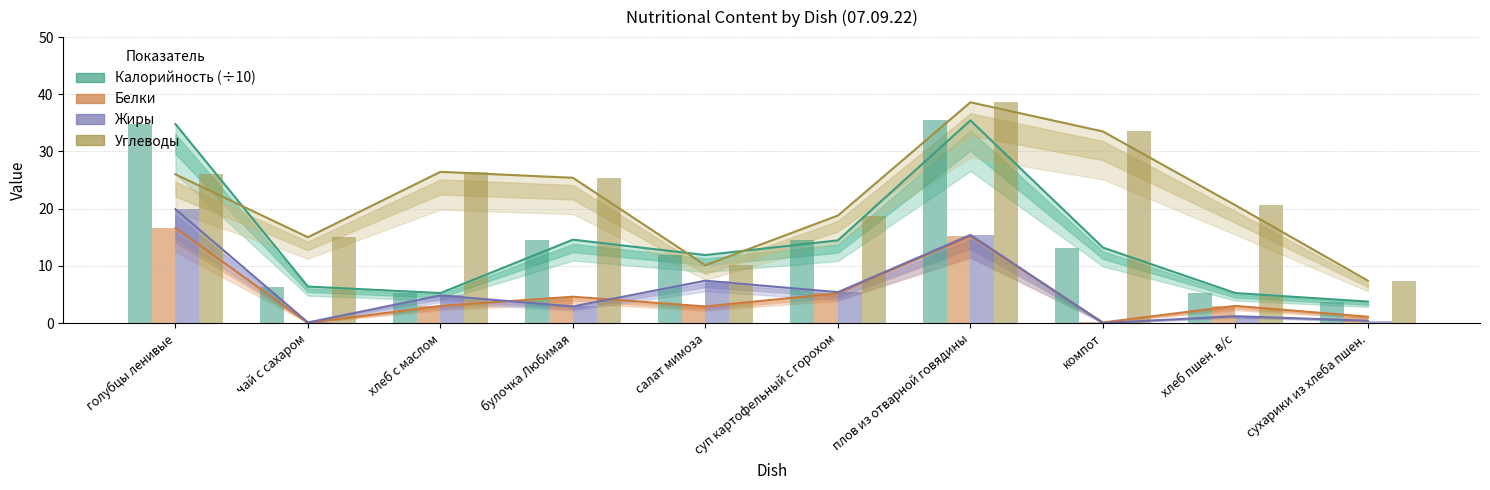

Reading left to right, what are all the values shown in this chart?

Калорийность (÷10): 34.8	6.4	5.2	14.6	11.9	14.5	35.4	13.2	5.2	3.8
Белки: 16.6	0.0	3.0	4.6	2.9	5.2	15.2	0.1	3.0	1.1
Жиры: 19.9	0.1	4.8	2.9	7.4	5.4	15.4	0.0	1.2	0.4
Углеводы: 26.0	15.0	26.4	25.4	10.1	18.8	38.6	33.5	20.6	7.4